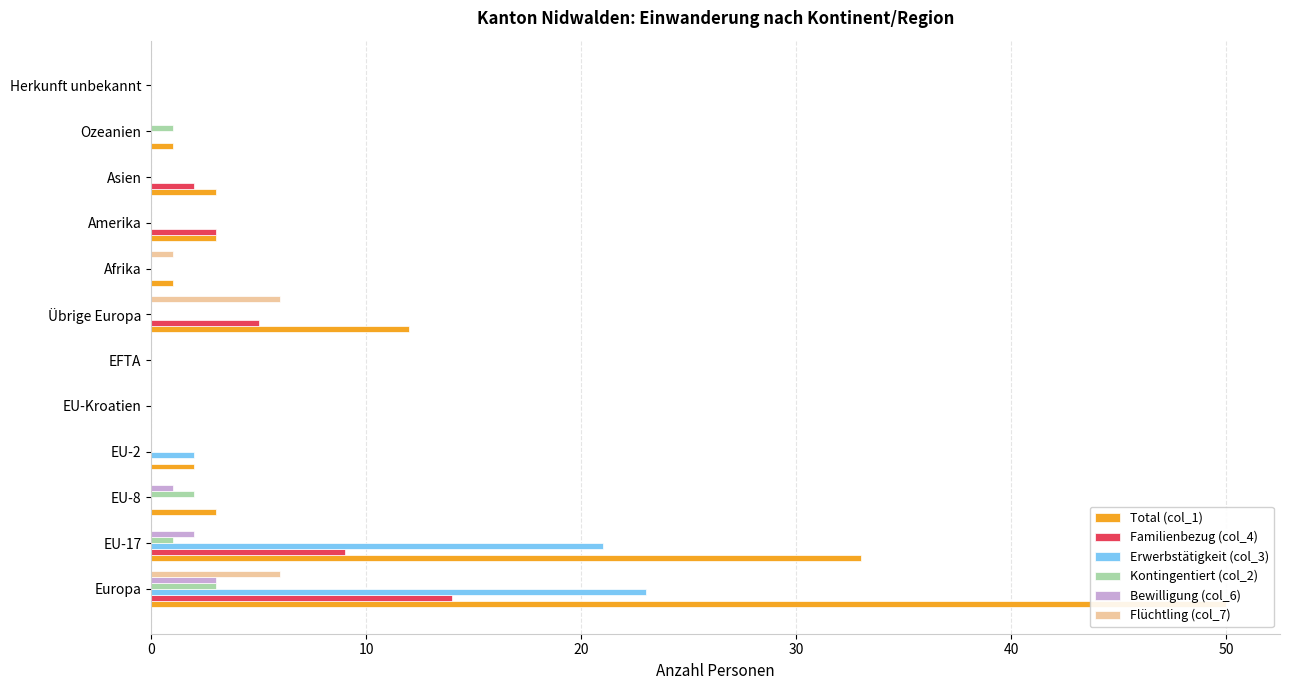

Between EU-17 and Afrika, which series saw the biggest shift?

Total (col_1)